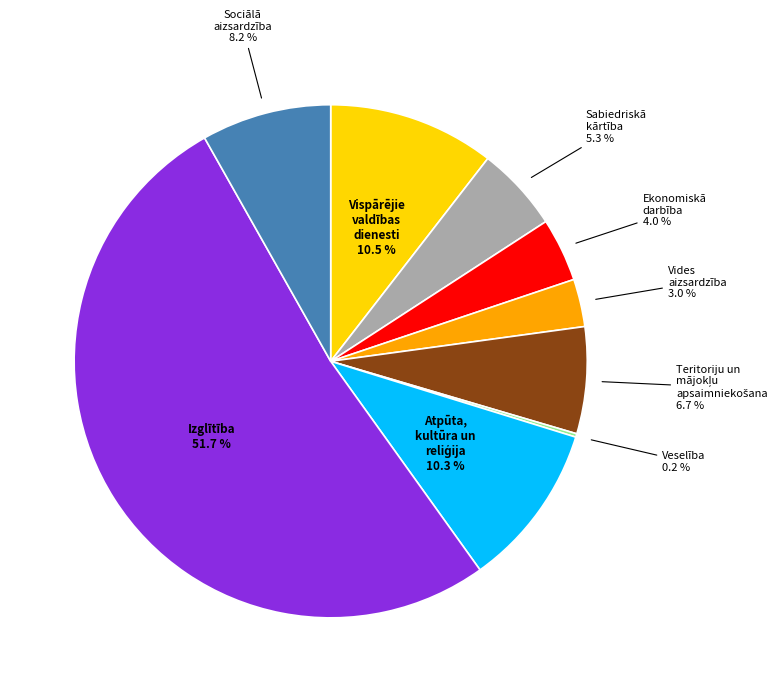

Is there a majority slice in this chart?

Yes